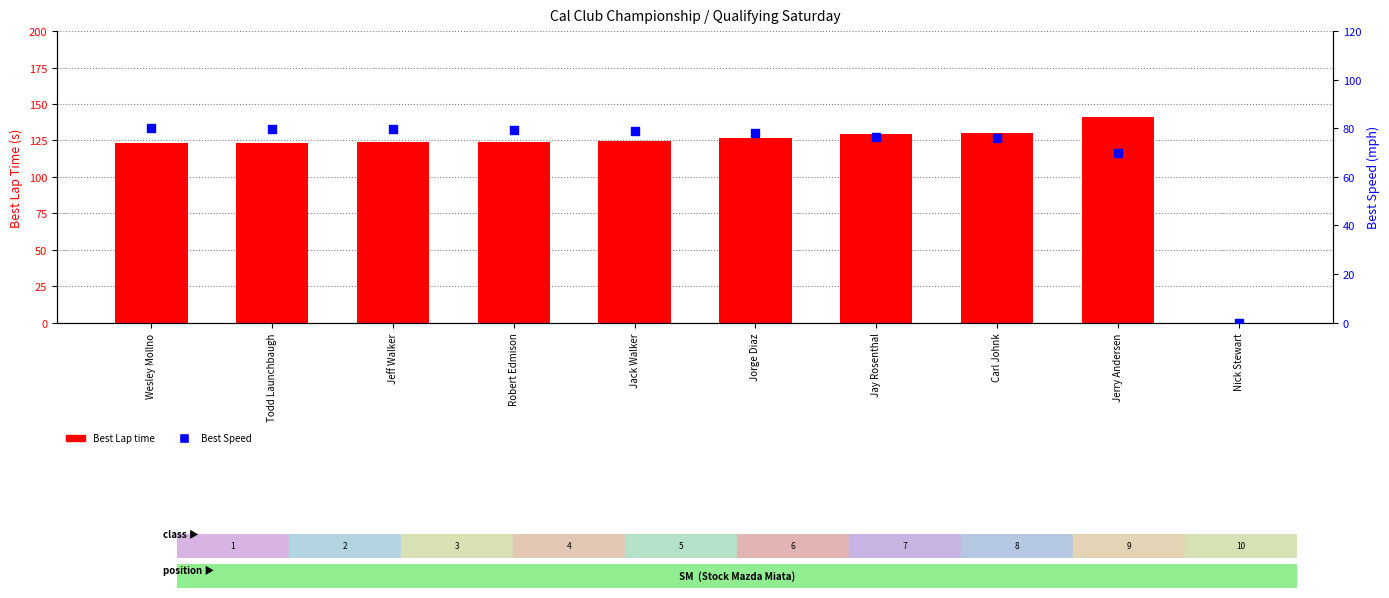

Which series reaches the minimum Y coordinate?

Best Lap time